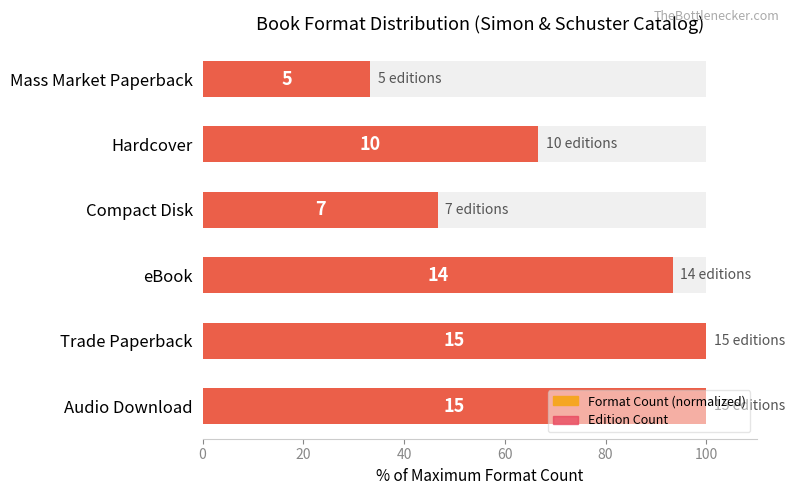

How many series are shown in this chart?

2